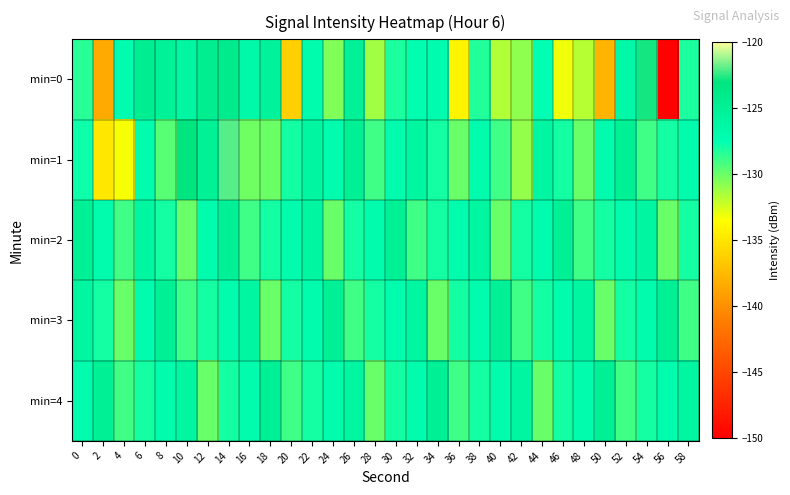

Between 18 and 48, which is larger?

18